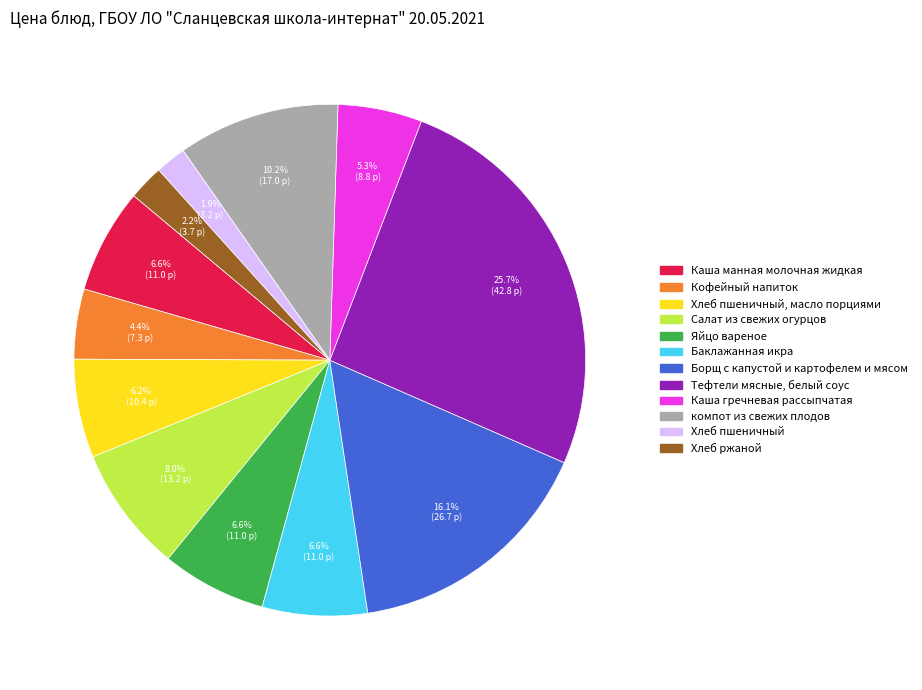

Count the number of slices in the pie.

12